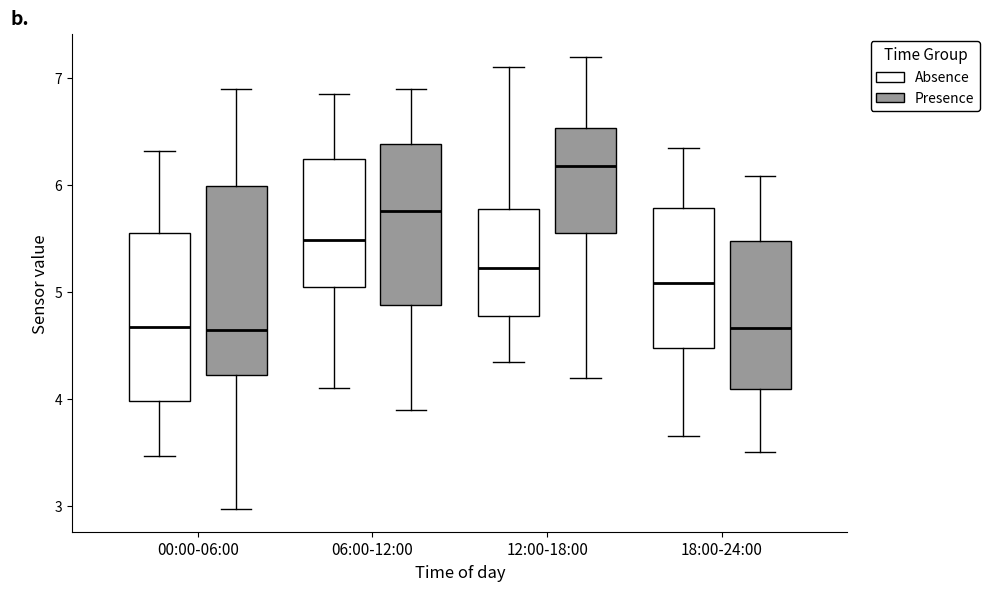

Which box's median line is the highest?

12:00-18:00 (Presence)